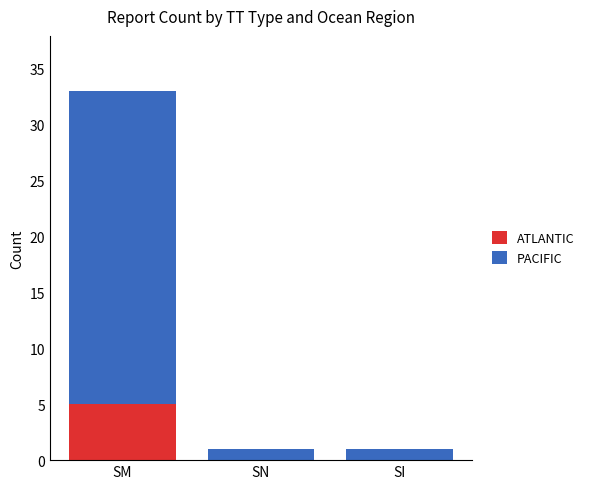

The value of ATLANTIC at SM is 2. True or false?

False